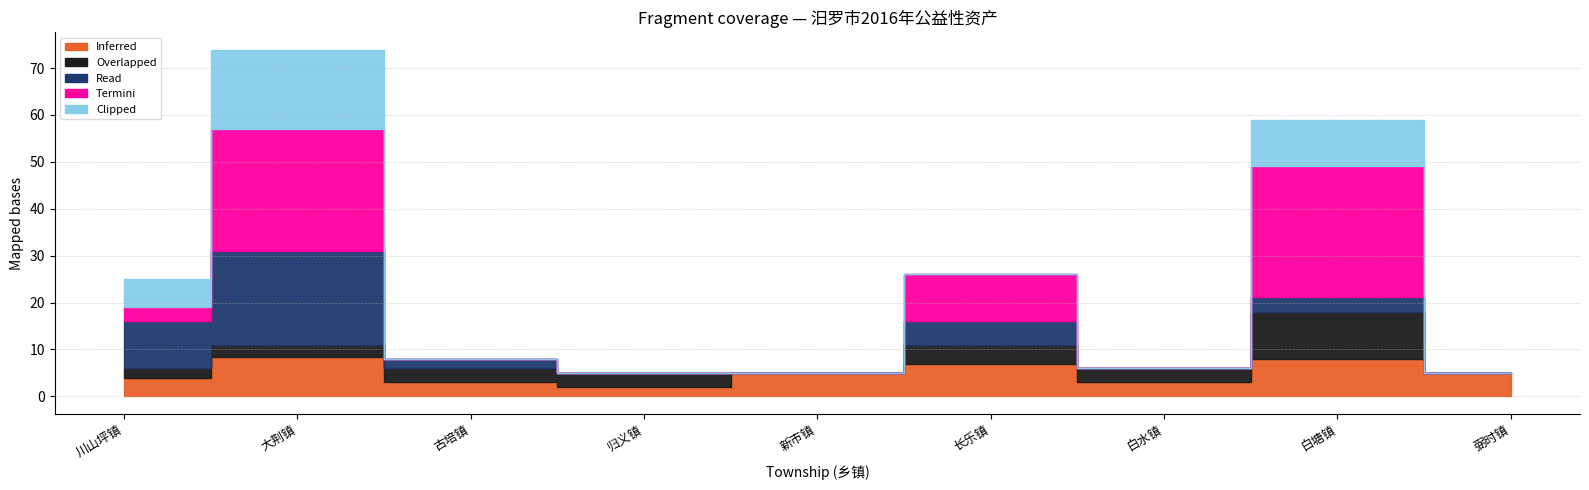

What is the sum of all Inferred values?

45.4